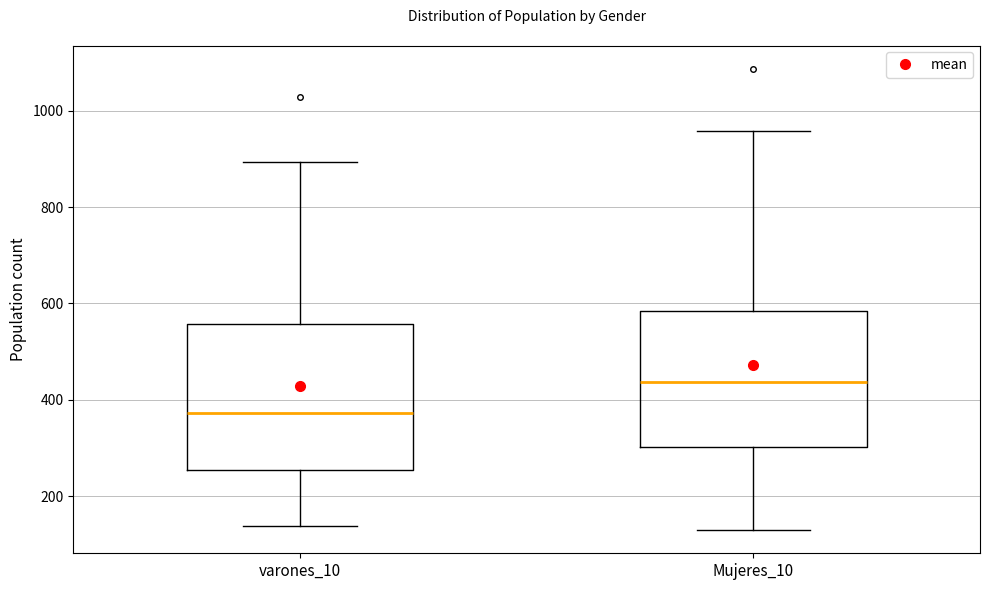

Which box is the tallest, from its lower edge to its upper edge?

varones_10